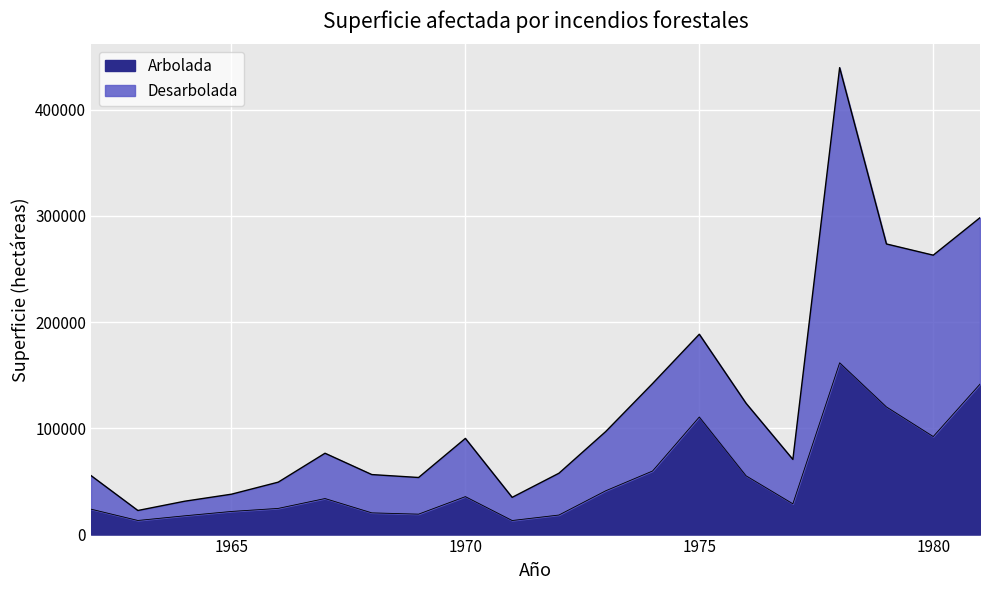

How many series are shown in this chart?

2